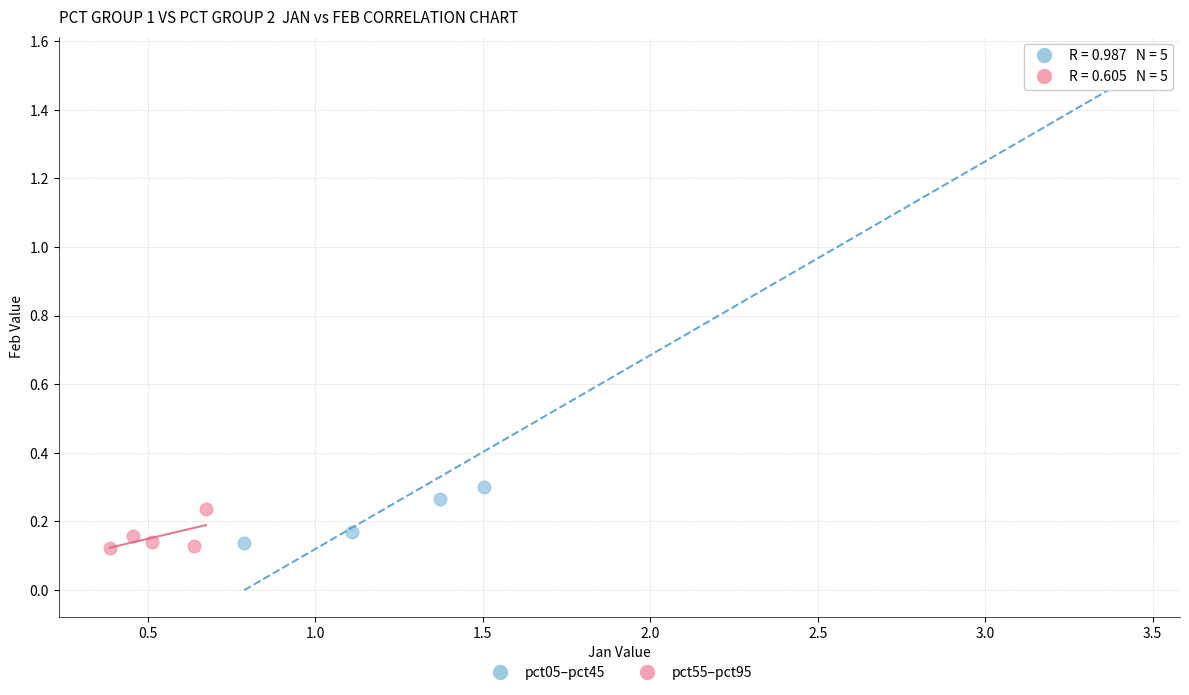

Which series has the widest spread of Y values?

pct05–pct45